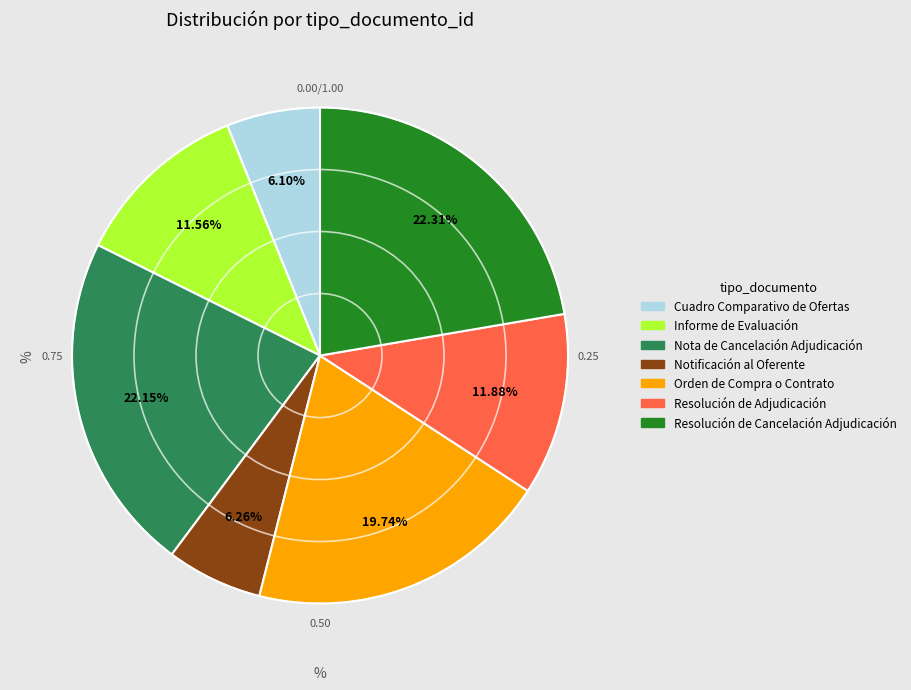

Do Notificación al Oferente and Nota de Cancelación Adjudicación together represent more than half of the pie?

No